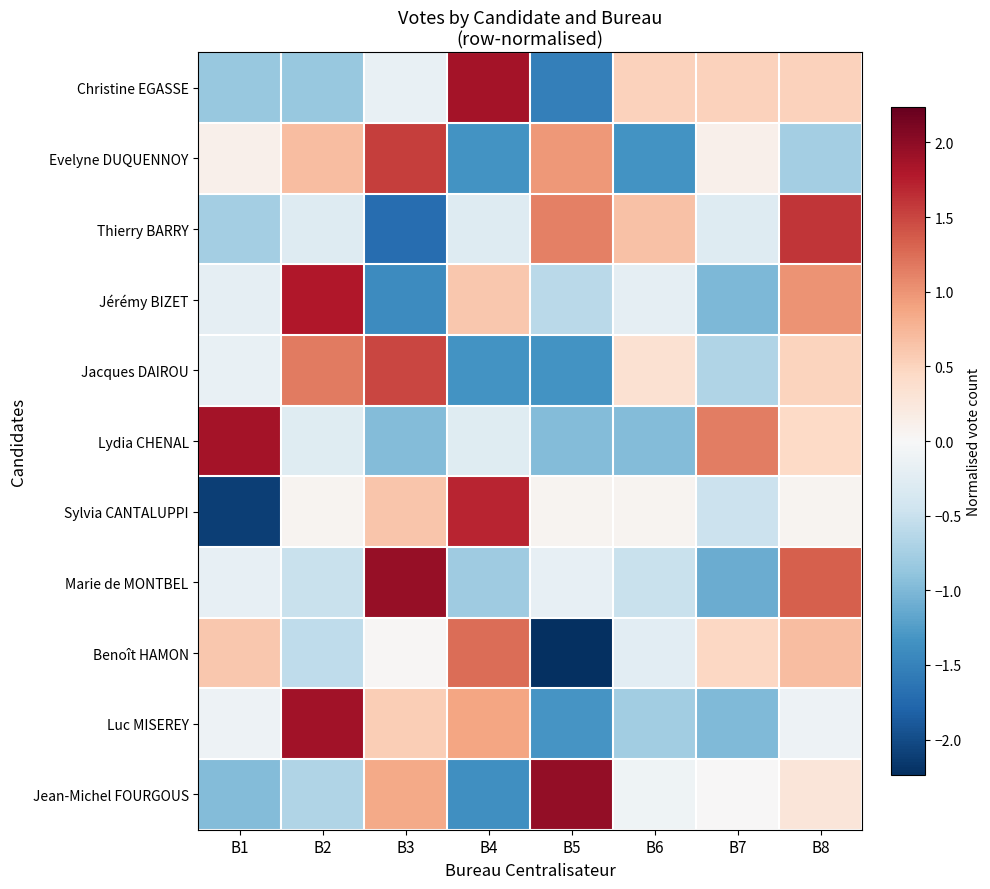

What is the minimum value shown in the chart?

-2.2